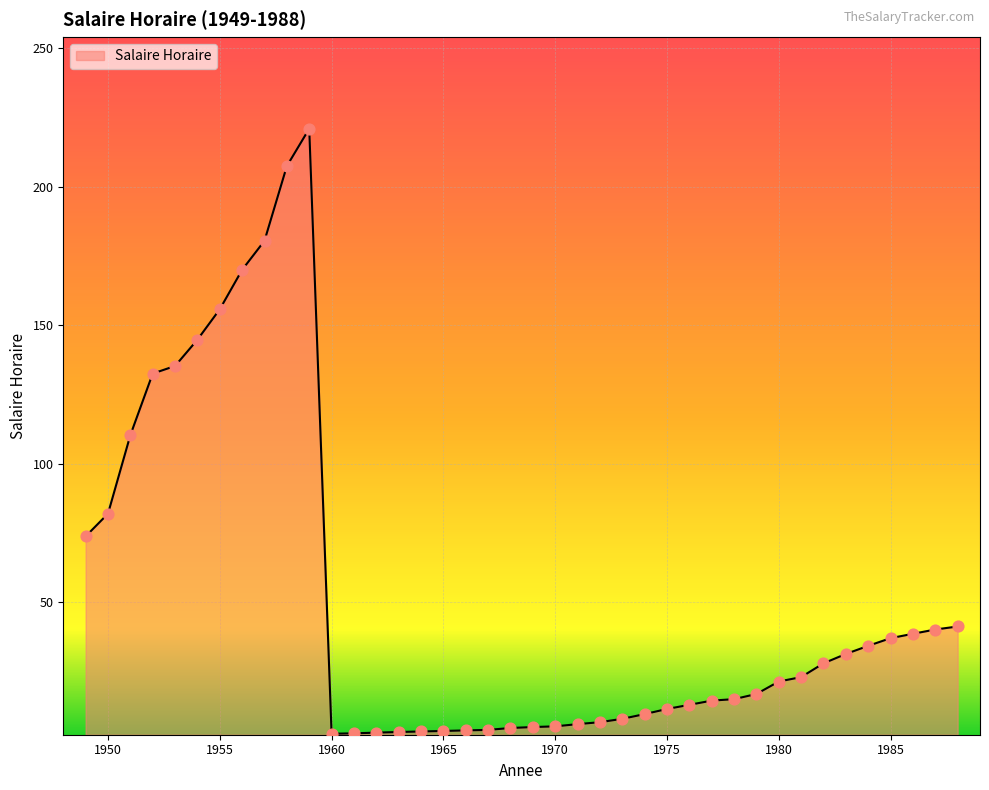

What is the greatest value displayed?

221.0